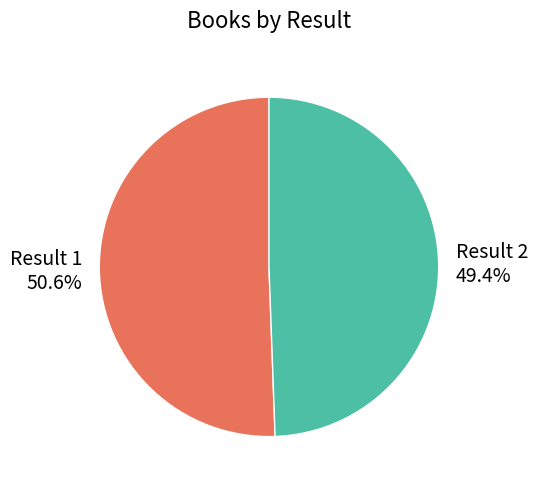

Does any single category account for the majority?

Yes